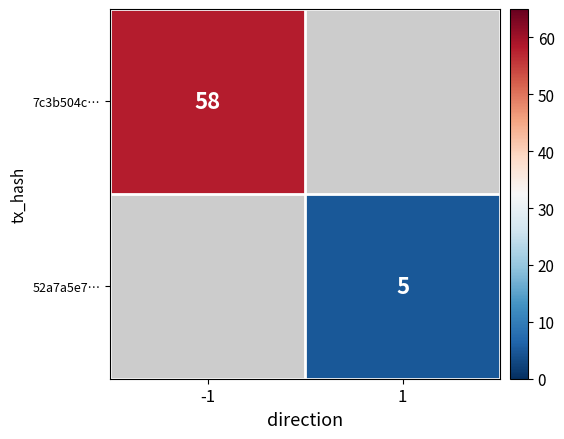

Is it true that 52a7a5e7… equals 9 at 1?

False